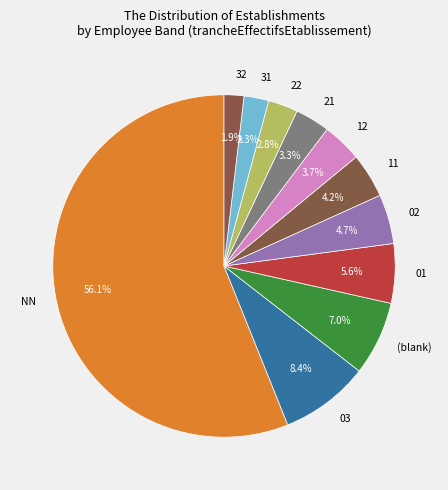

Do 02 and 32 together represent more than half of the pie?

No